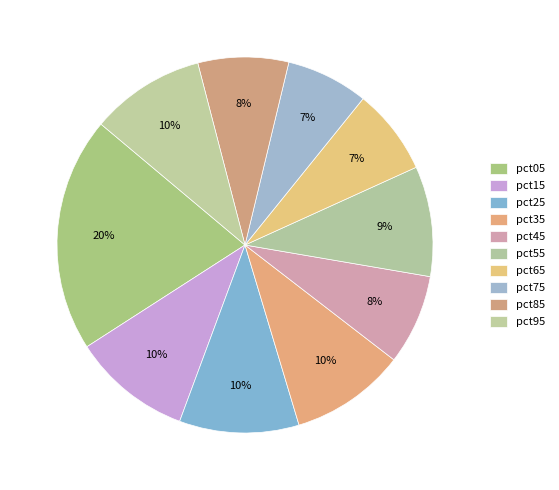

How many segments does this pie chart have?

10